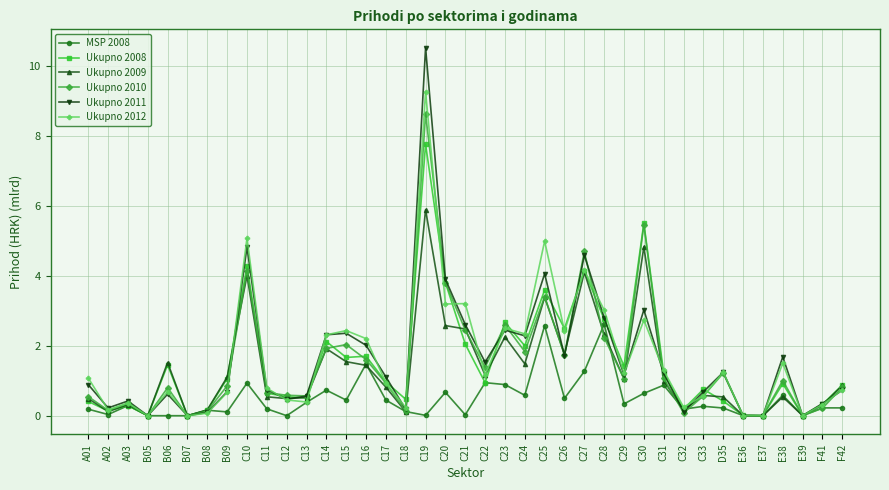

At which category does Ukupno 2012 reach its first local peak?

A03